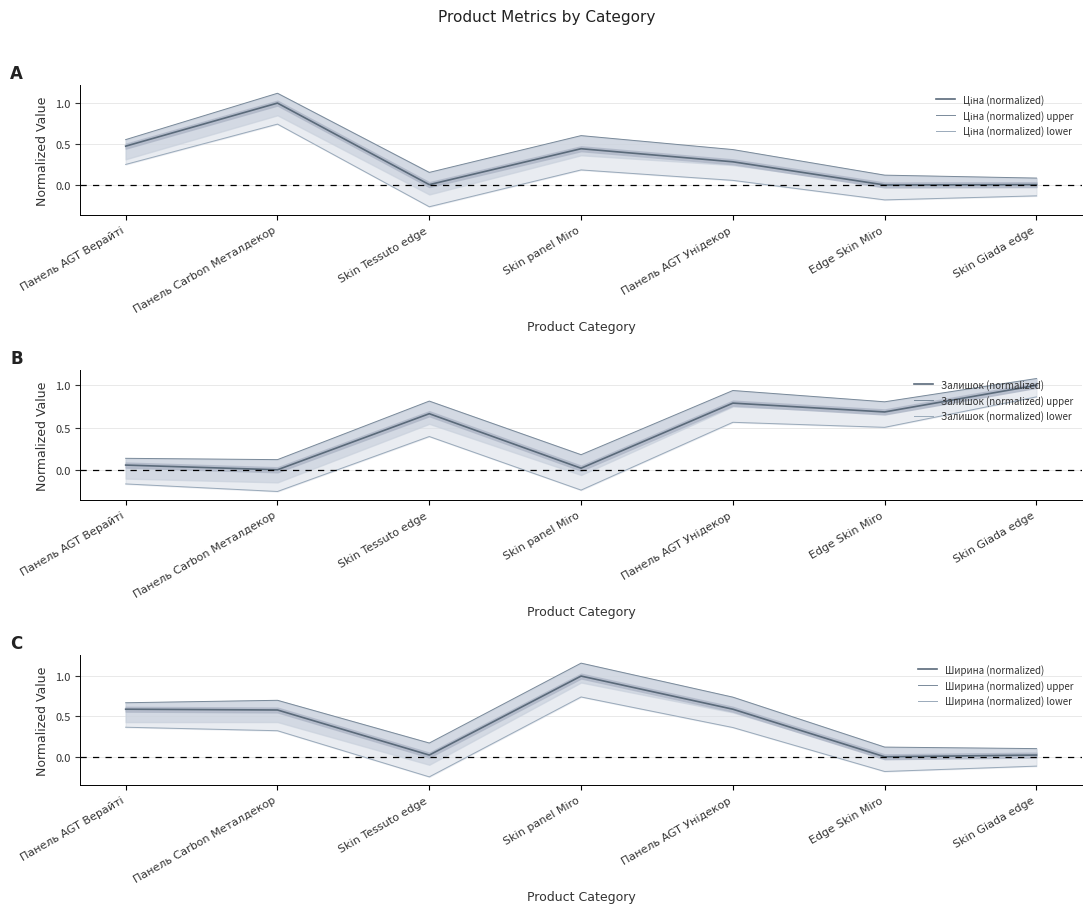

The Ціна series shows 0.0 at Skin Tessuto edge. True or false?

False